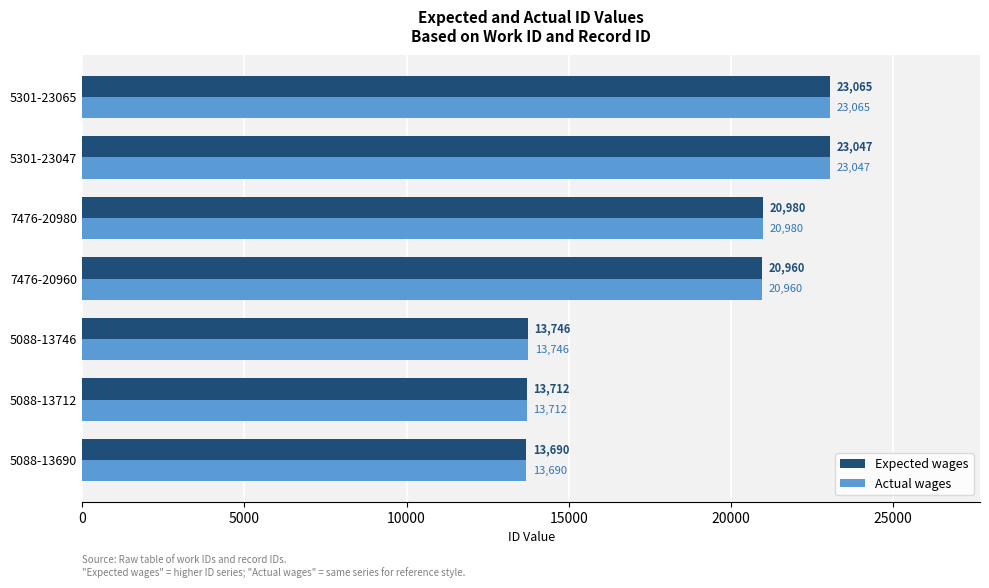

How many data points does each series have?

7